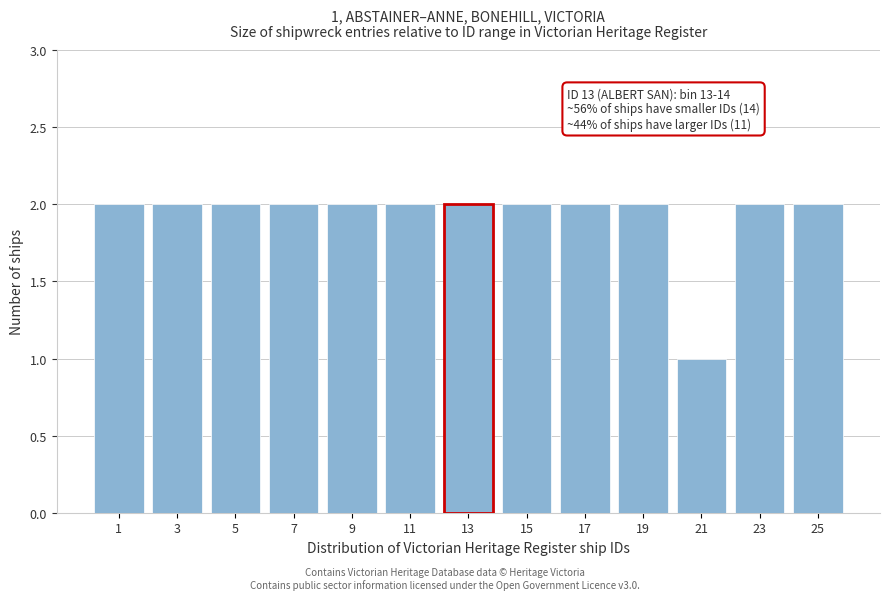

Reading left to right, what are all the values shown in this chart?

1=2	3=2	5=2	7=2	9=2	11=2	13=2	15=2	17=2	19=2	21=1	23=2	25=2